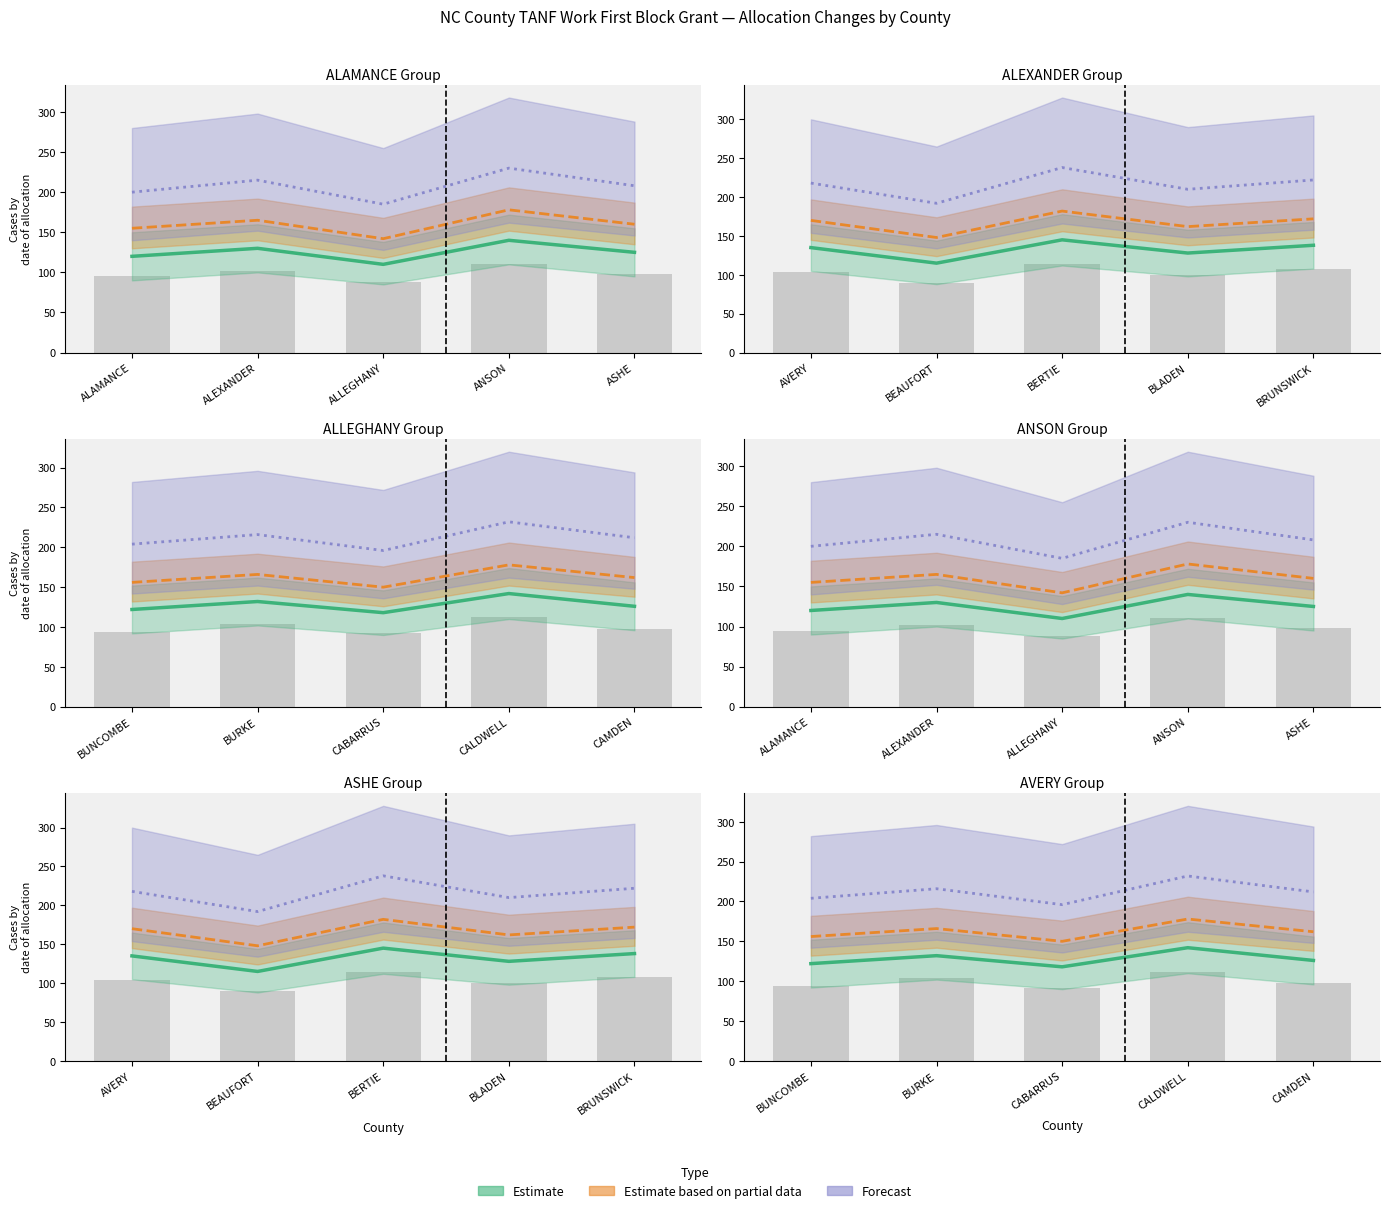

Count the number of data series in this chart.

3